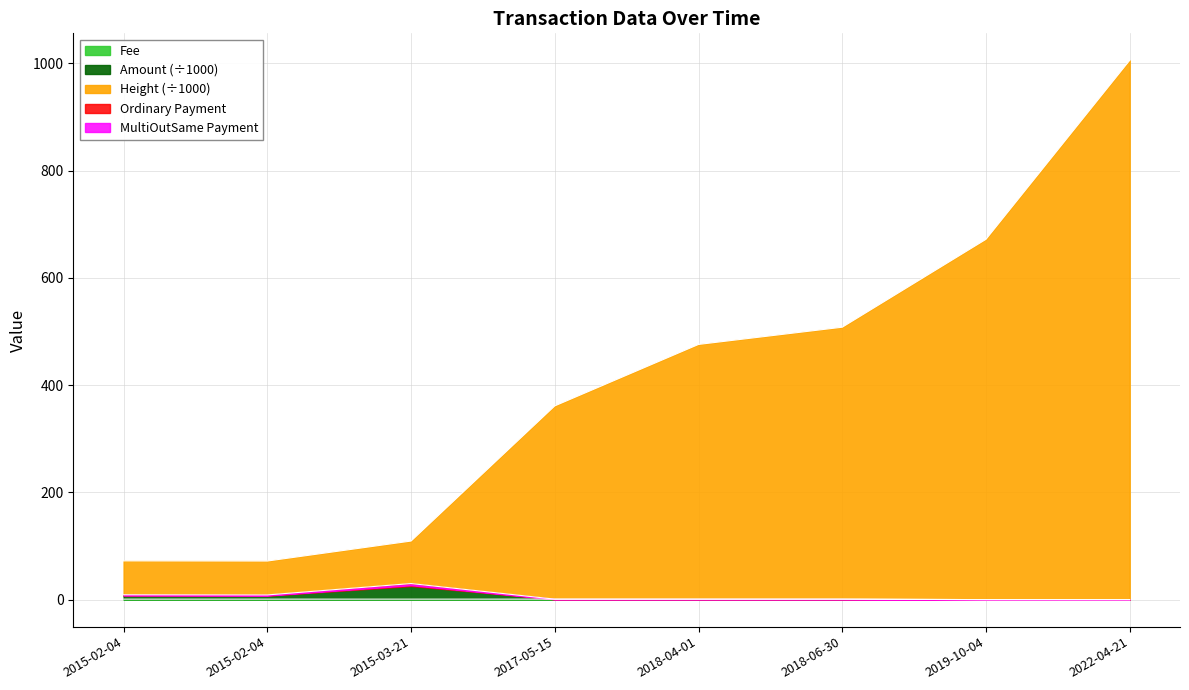

True or false: Height and Fee intersect in this chart.

False